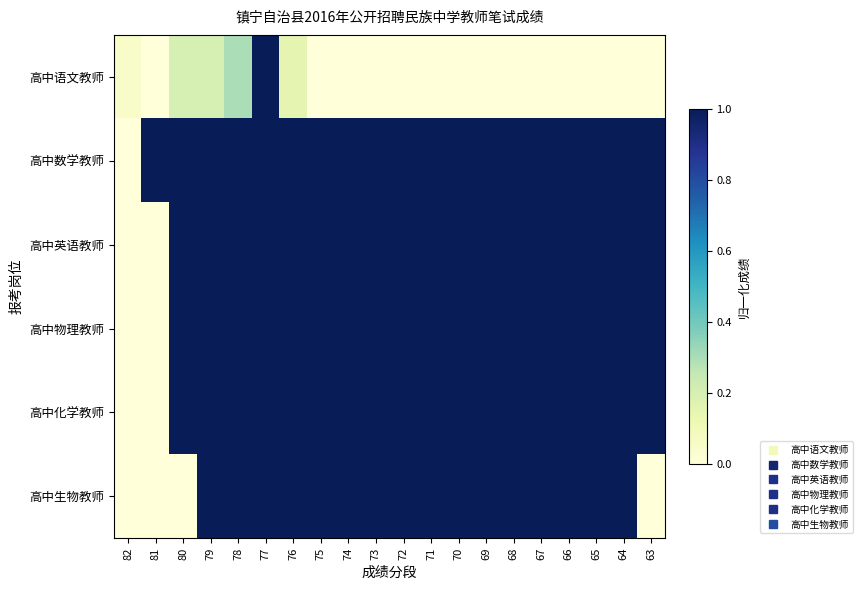

What is the total value across all series at 75?

5.0